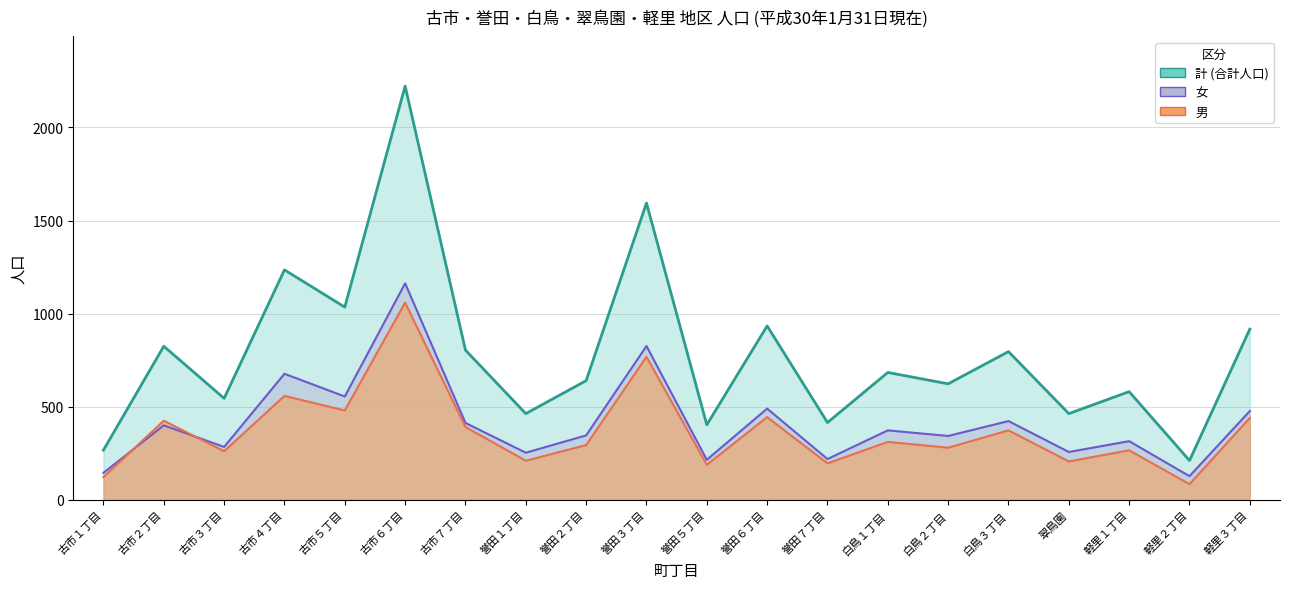

What position from the right is 誉田７丁目?

8